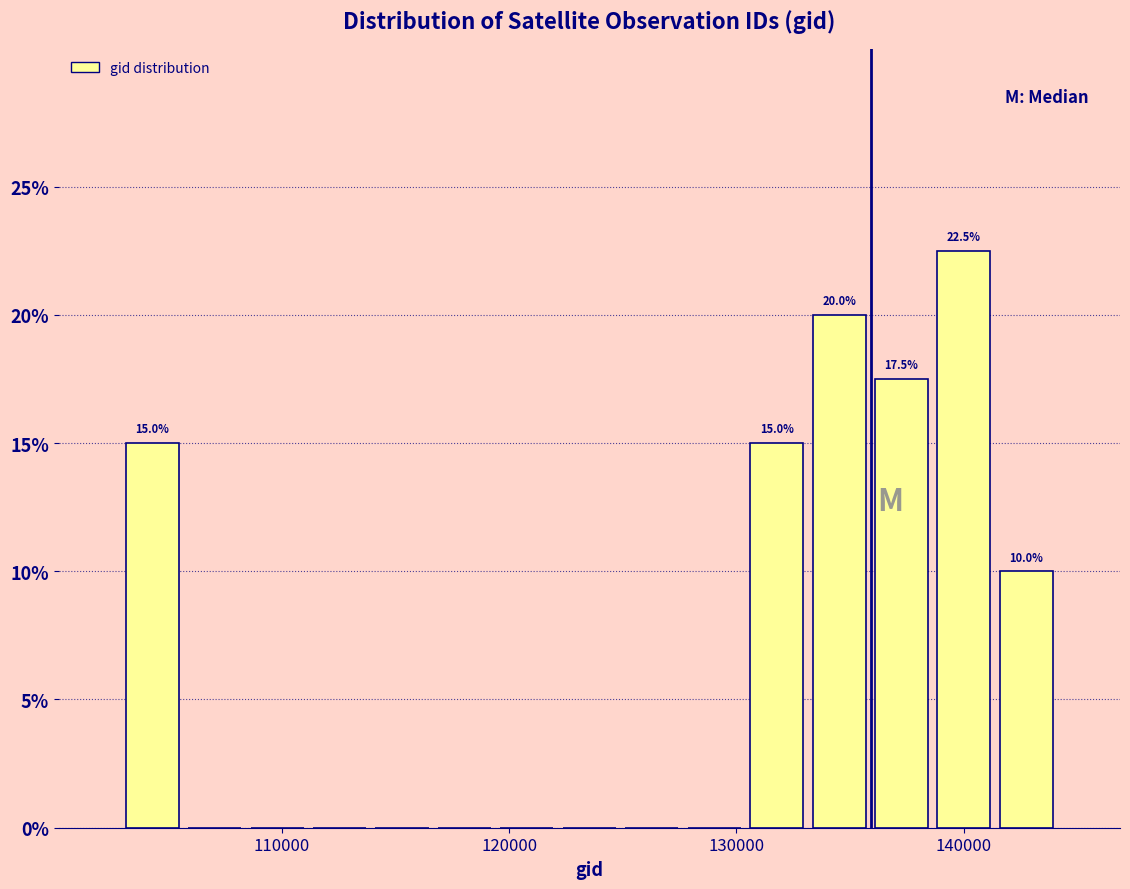

Around what value on the x-axis is the tallest bar? Give the approximate position of its centre, as read against the axis.

140000